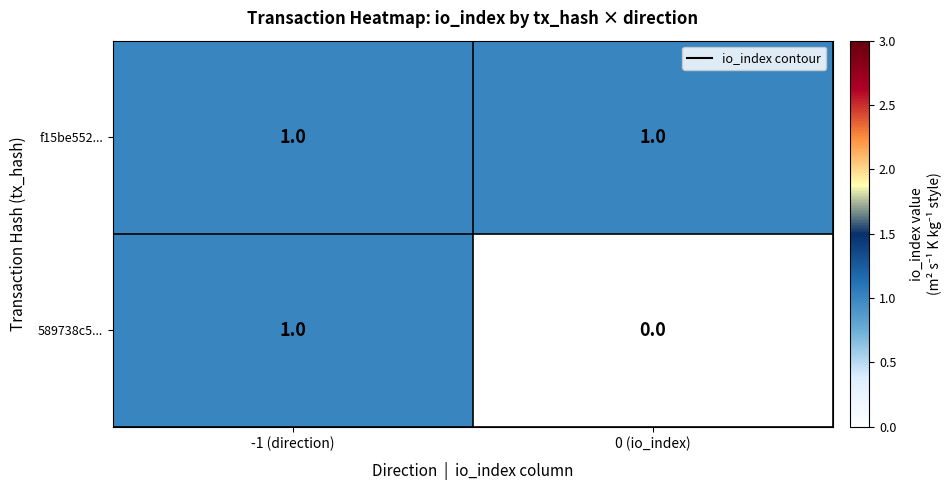

What is the difference between the highest and lowest values at 0 (io_index)?

1